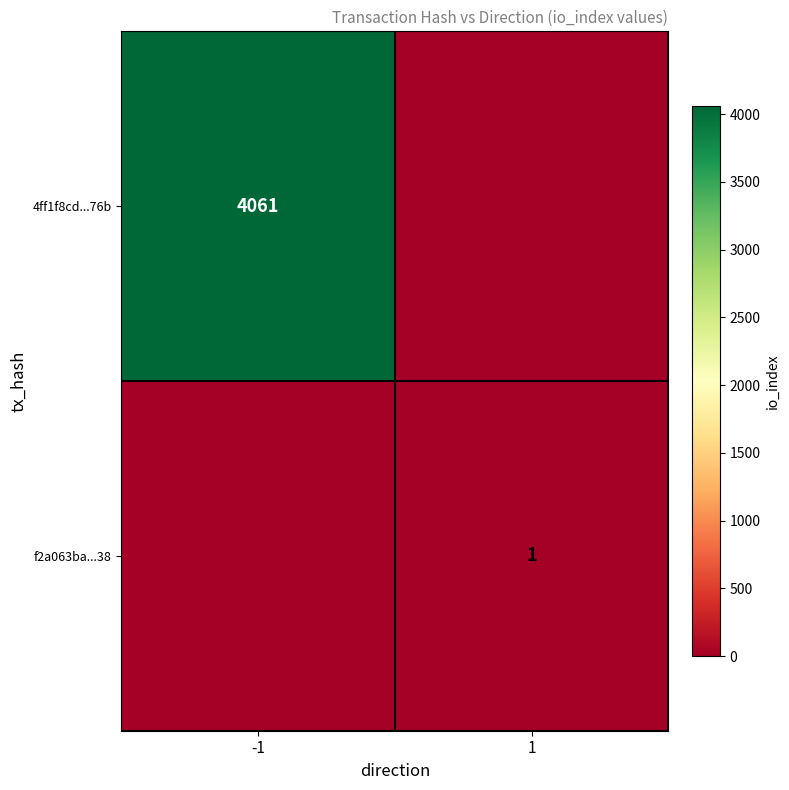

True or false: f2a063ba...38 has a value of 0 at 1.

False